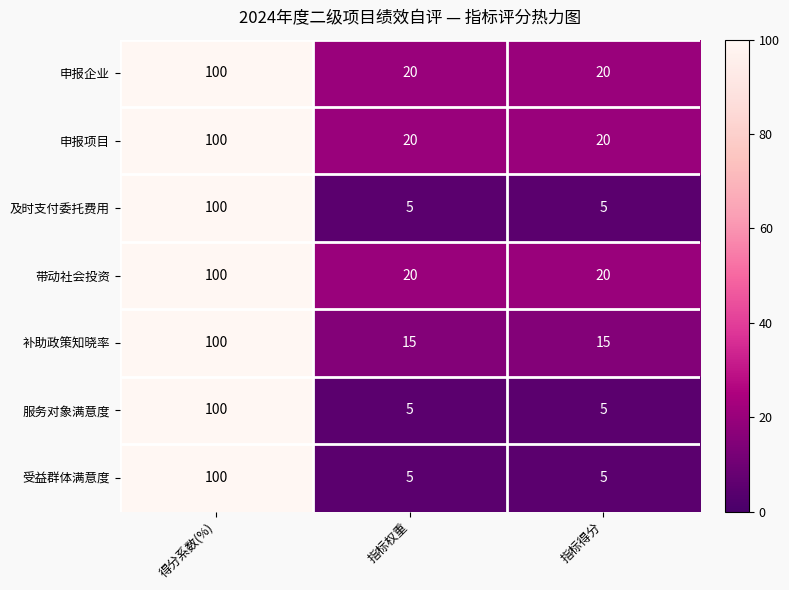

At which category does the chart reach its peak across all series?

得分系数(%)